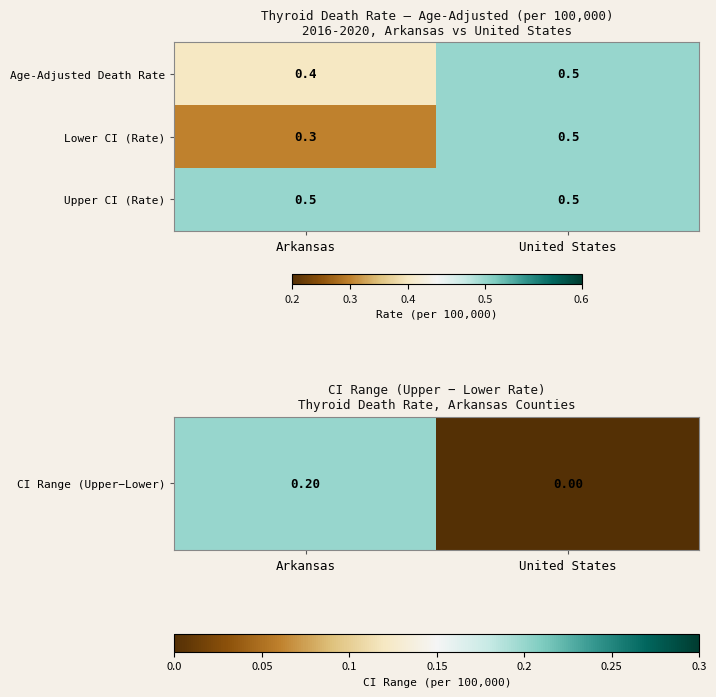

Which series has the widest spread of values?

Lower CI (Rate)